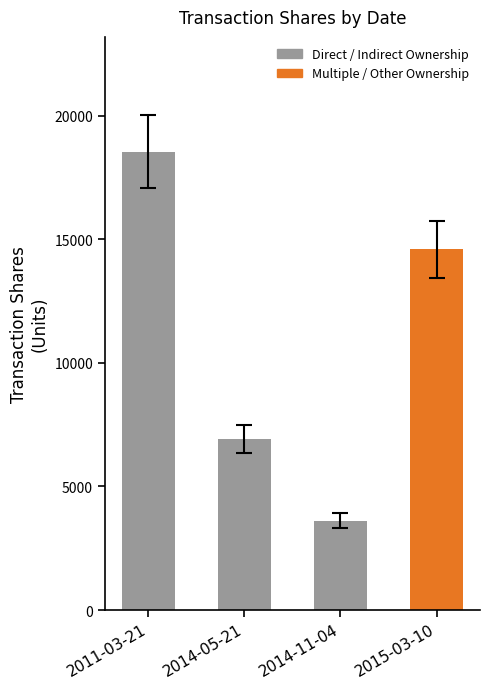

List the labels in order of value, smallest first.

2014-11-04, 2014-05-21, 2015-03-10, 2011-03-21